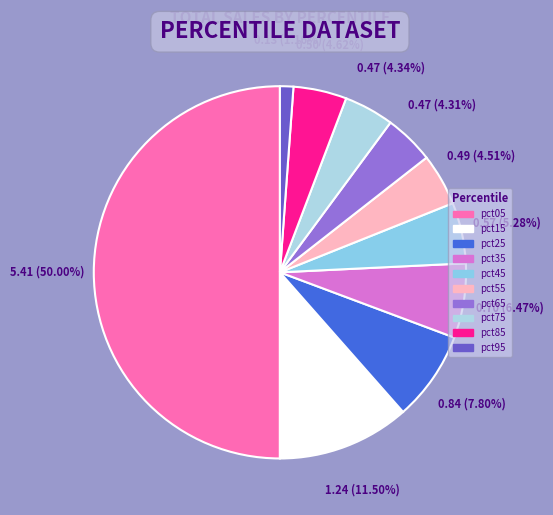

What percentage is NOT represented by pct15?

88.5%